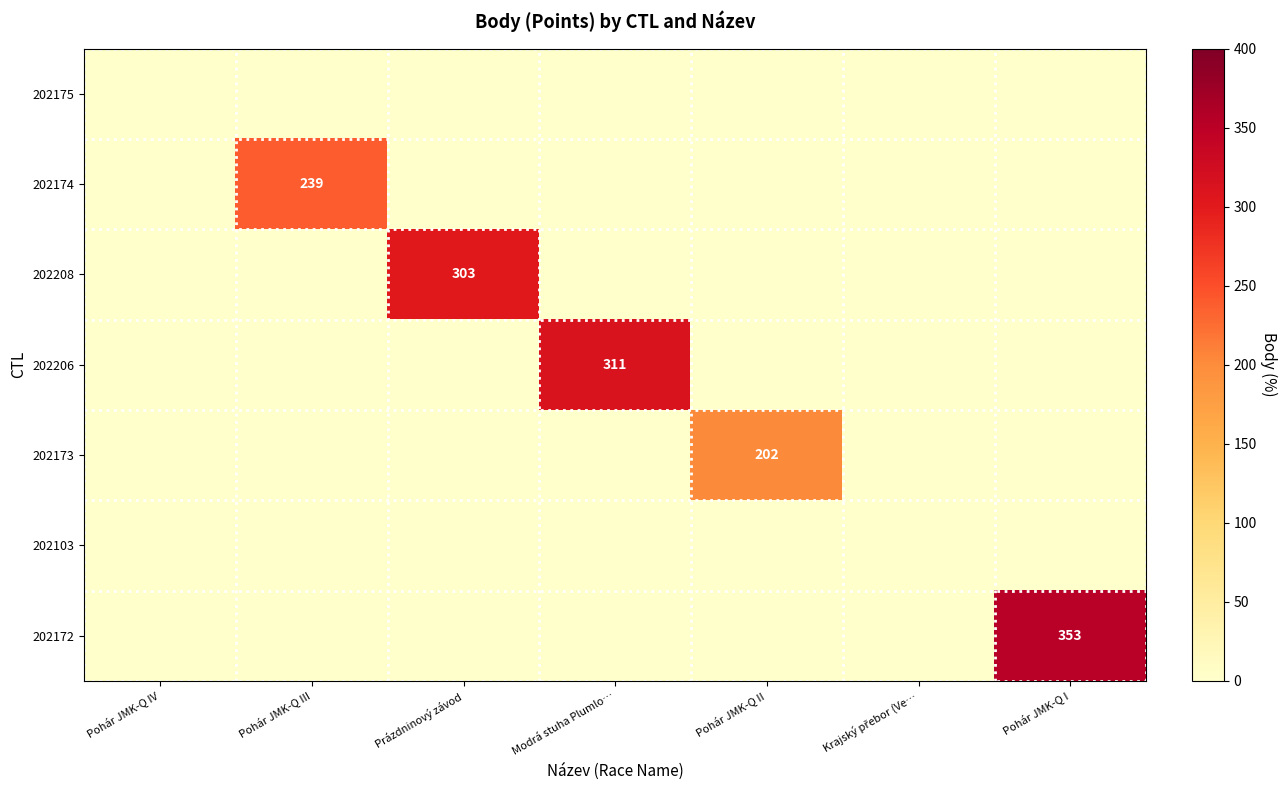

What is the highest value of the 202206 series?

311